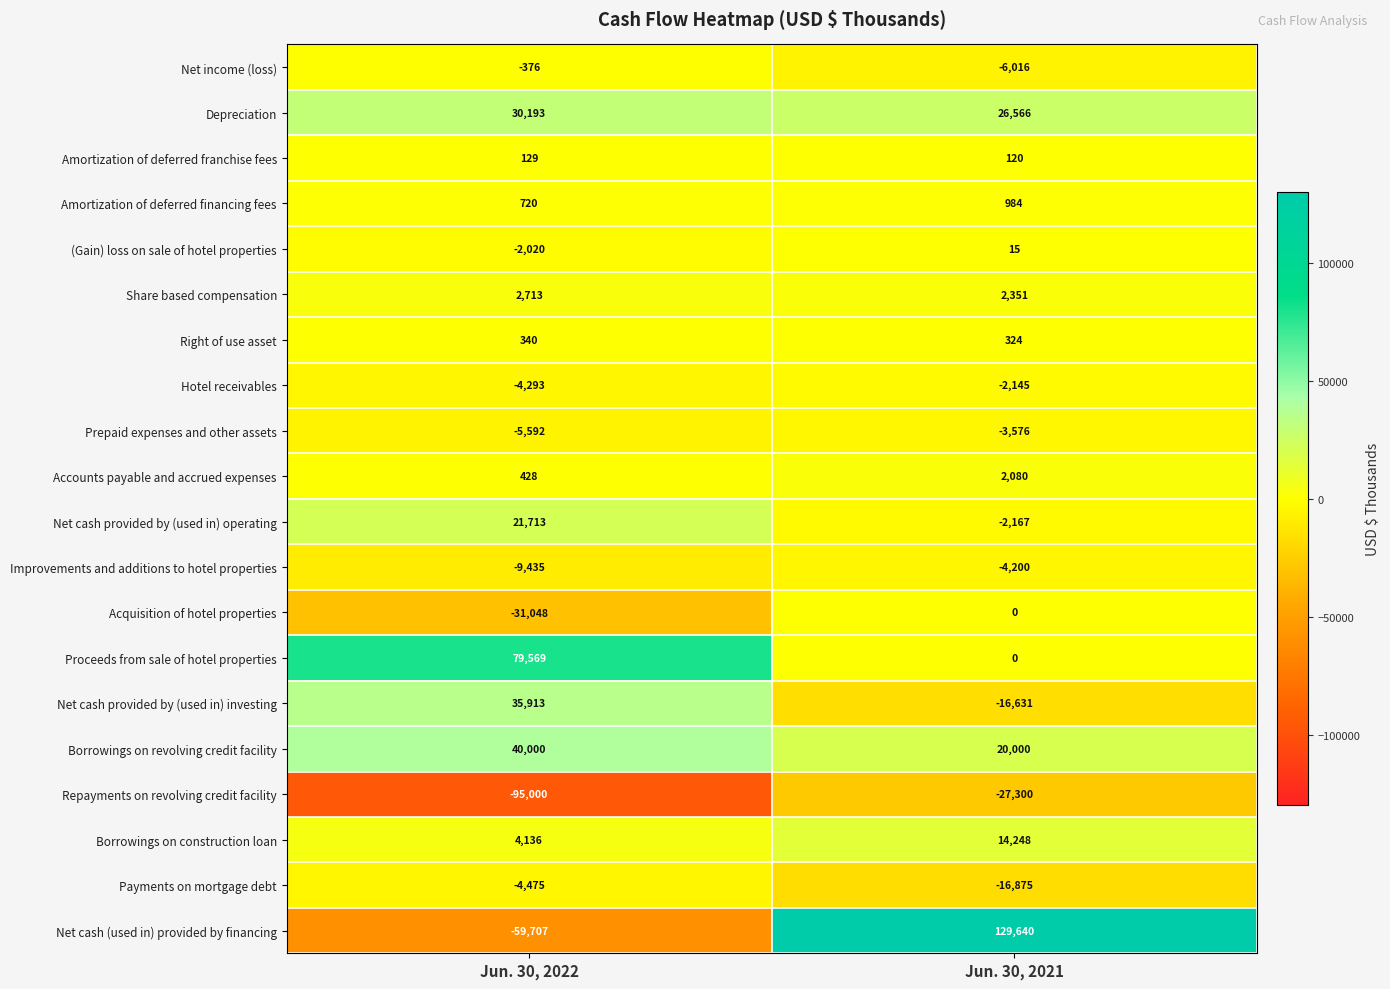

What is the approximate value of Hotel receivables at Jun. 30, 2022, to the nearest 50?

-4300